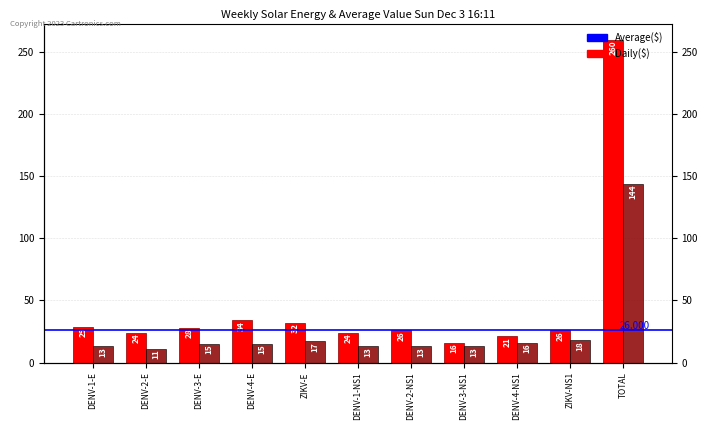

How many data points in Epitopes are above 15?

4